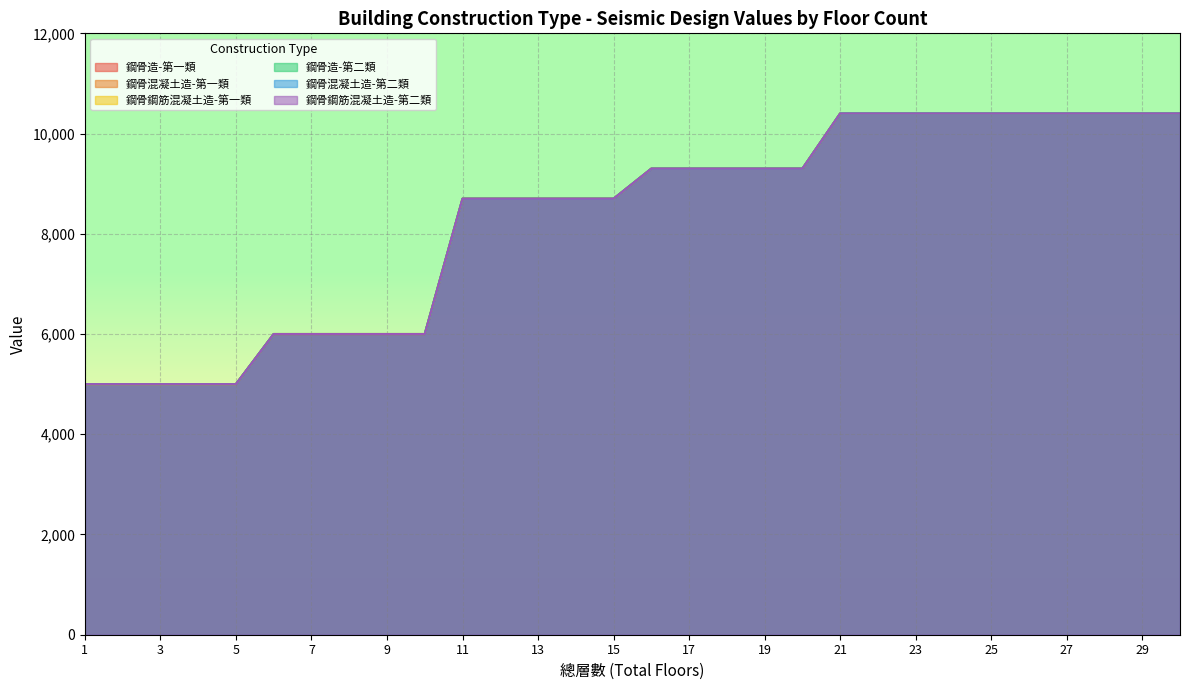

What is the difference between the second highest and second lowest values in the 鋼骨鋼筋混凝土造-第一類 series?

5400